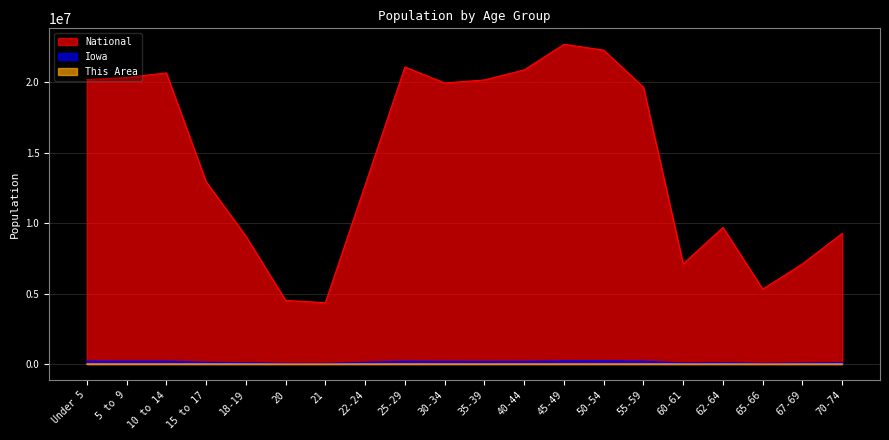

How many lines are shown in the chart?

3